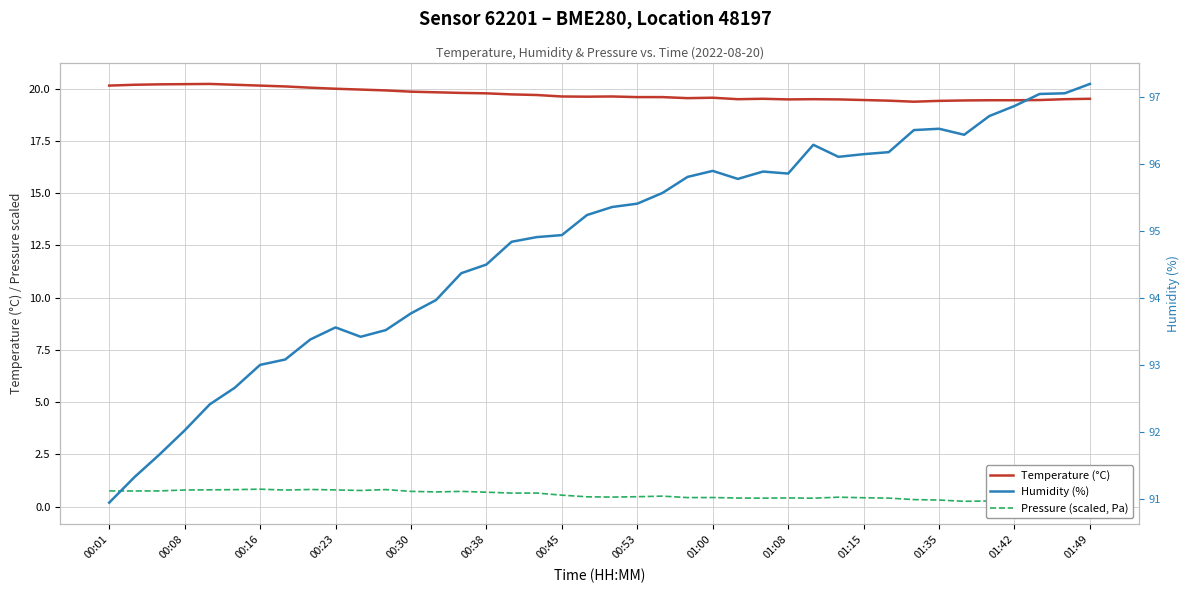

What is the maximum value shown in the chart?

97.2